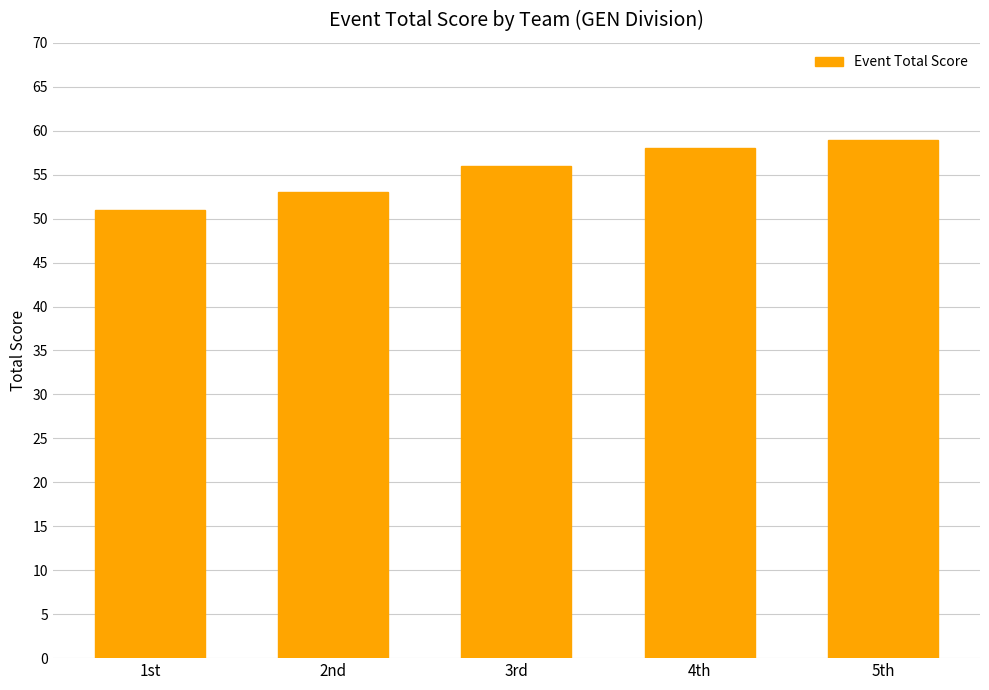

What is the label of the 3rd bar from the right?

3rd